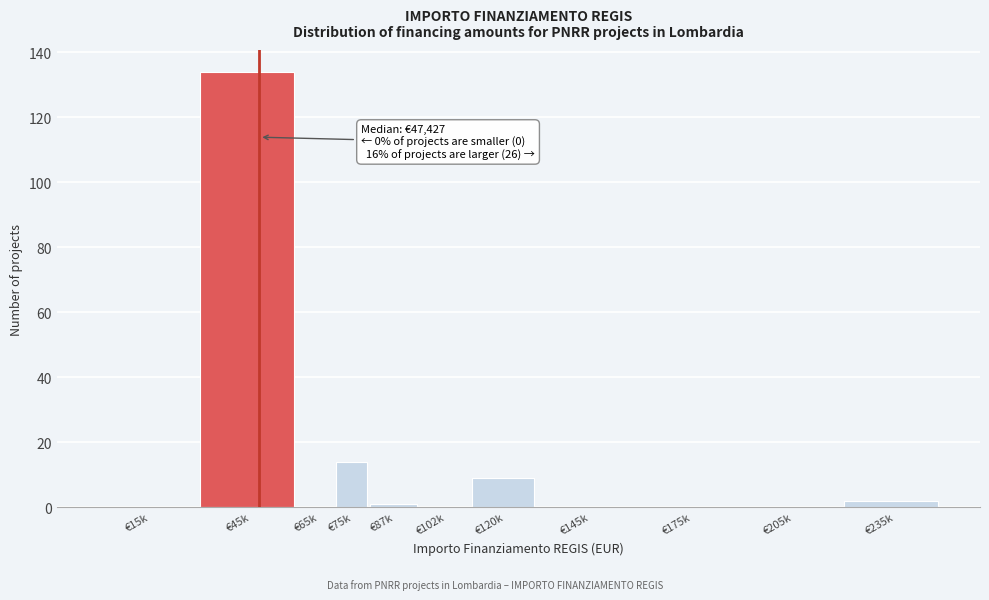

Reading right to left, what are all the values shown in this chart?

€235k=2	€205k=0	€175k=0	€145k=0	€120k=9	€102k=0	€87k=1	€75k=14	€65k=0	€45k=134	€15k=0